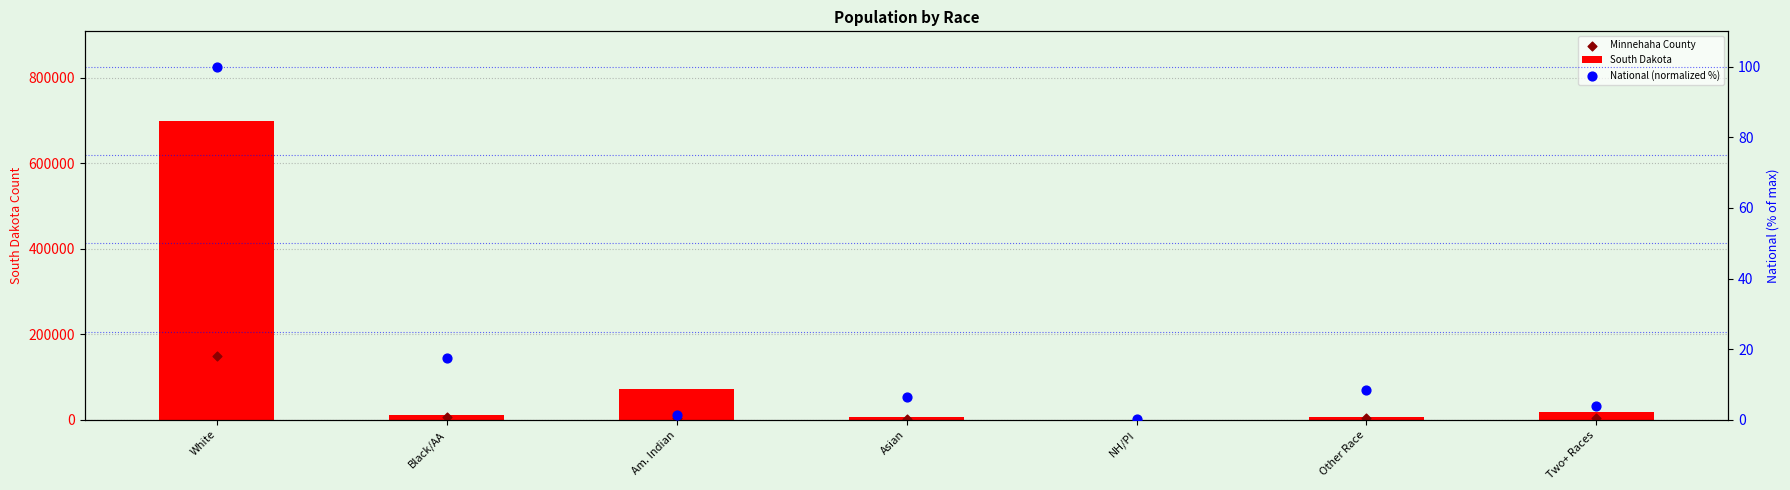

Is the value of National (normalized %) at Black/AA greater than the value of South Dakota at White?

No